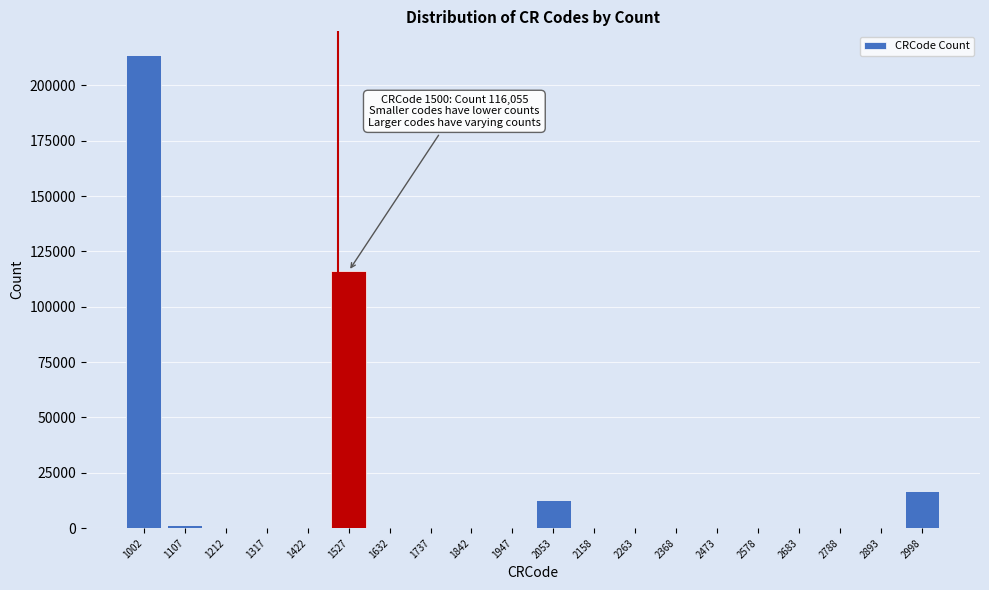

The value at 1317 is 0. True or false?

True